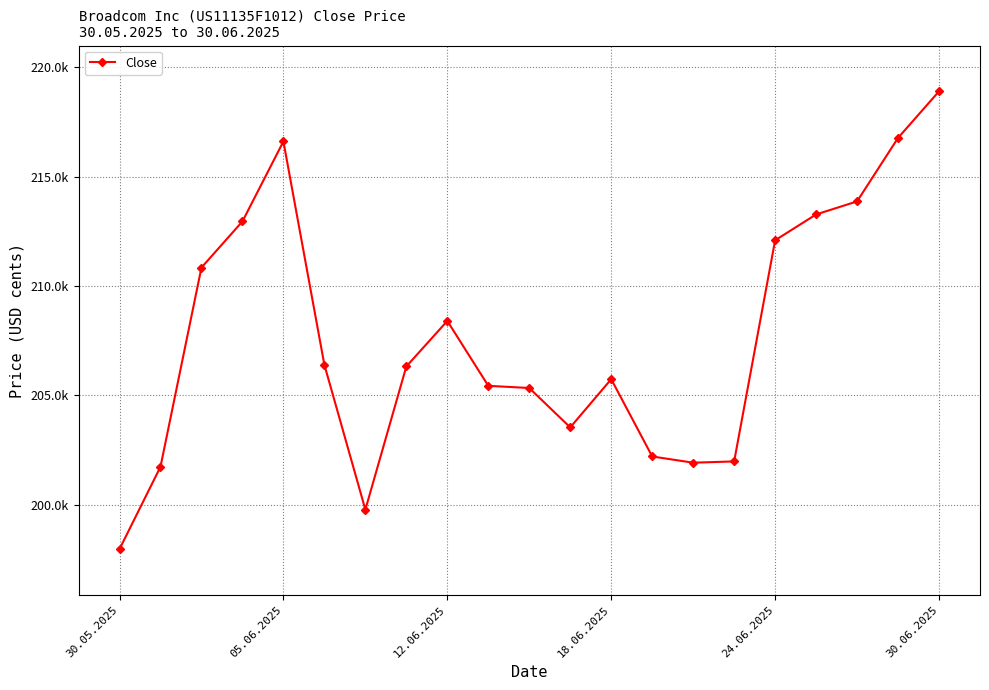

Does the chart have visible grid lines?

Yes